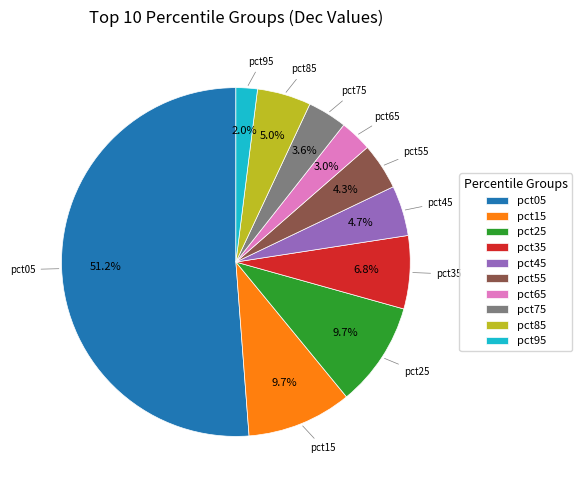

To the nearest percent, what is the average slice percentage?

10%